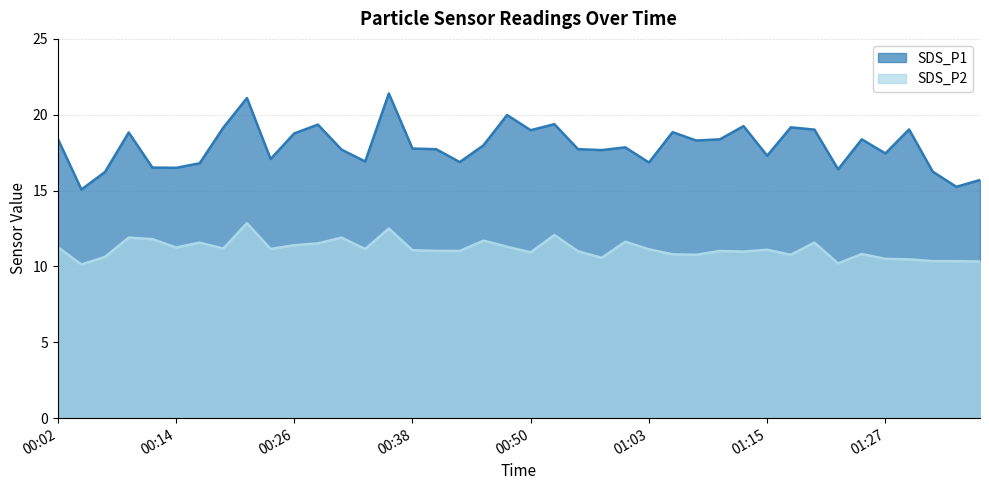

What is the smallest value displayed?

10.1